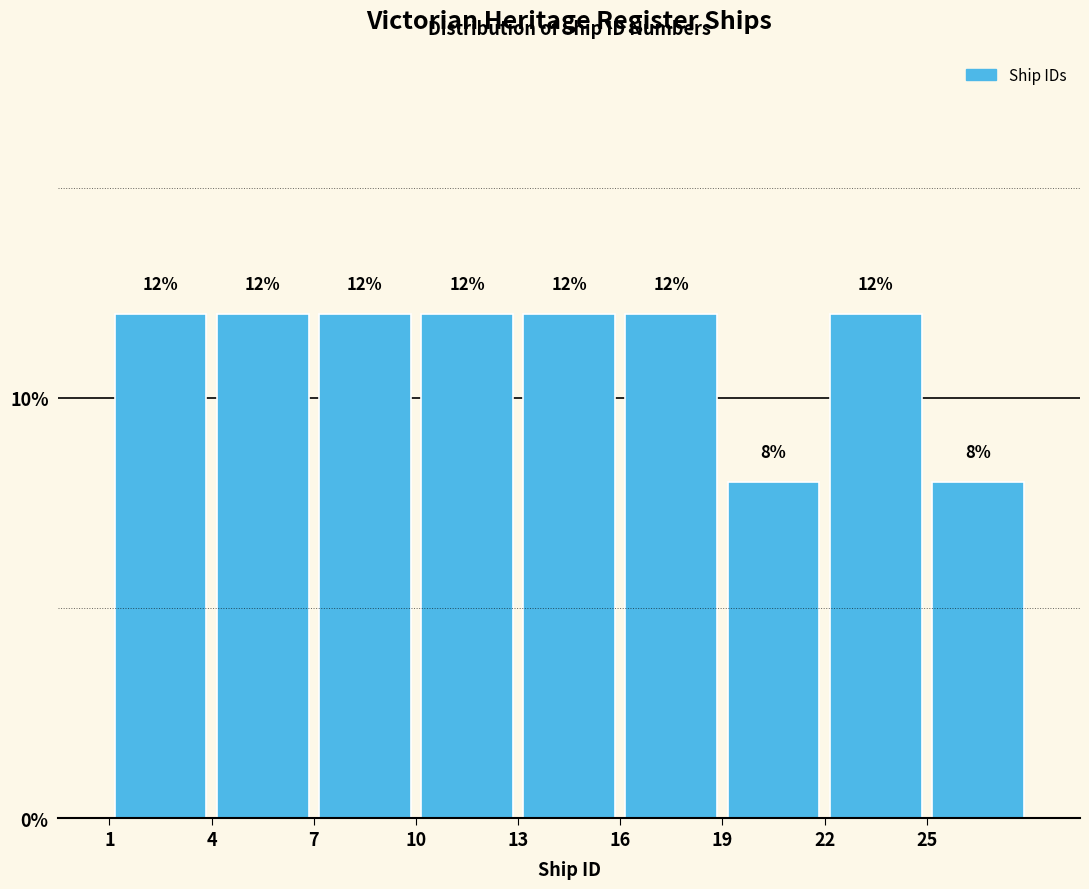

How tall is the bar that spans 10 to 13 on the x-axis?

12